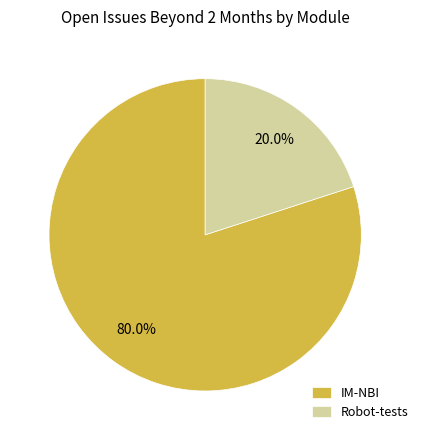

To the nearest percent, what portion does IM-NBI represent?

80%